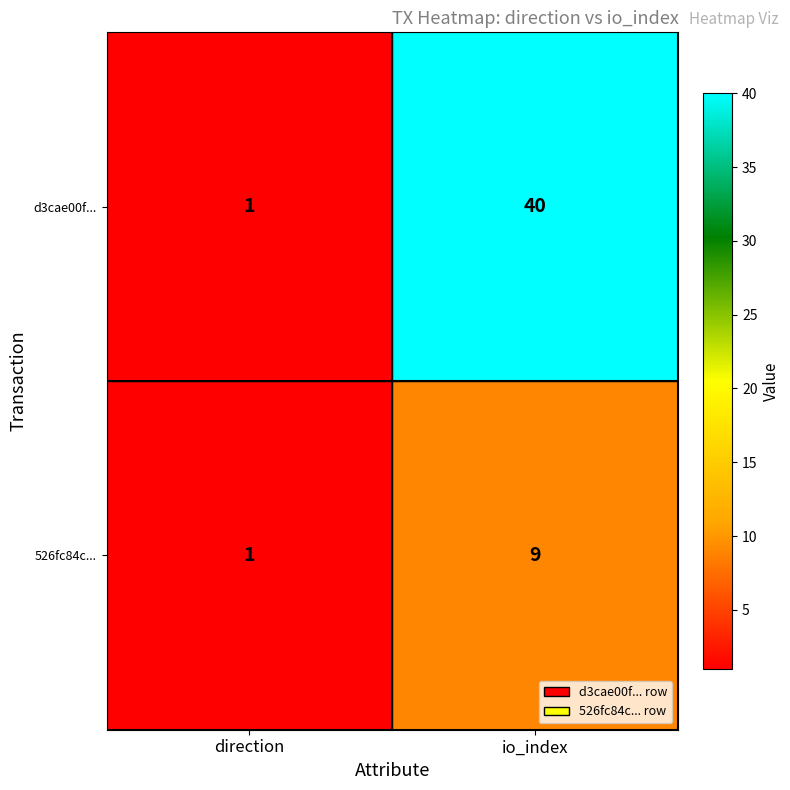

Which label corresponds to the largest value in the chart?

io_index